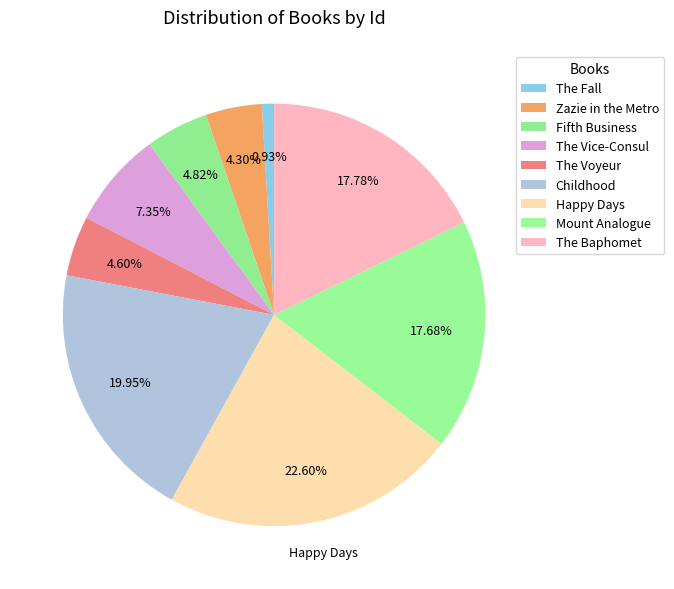

Count the number of slices in the pie.

9